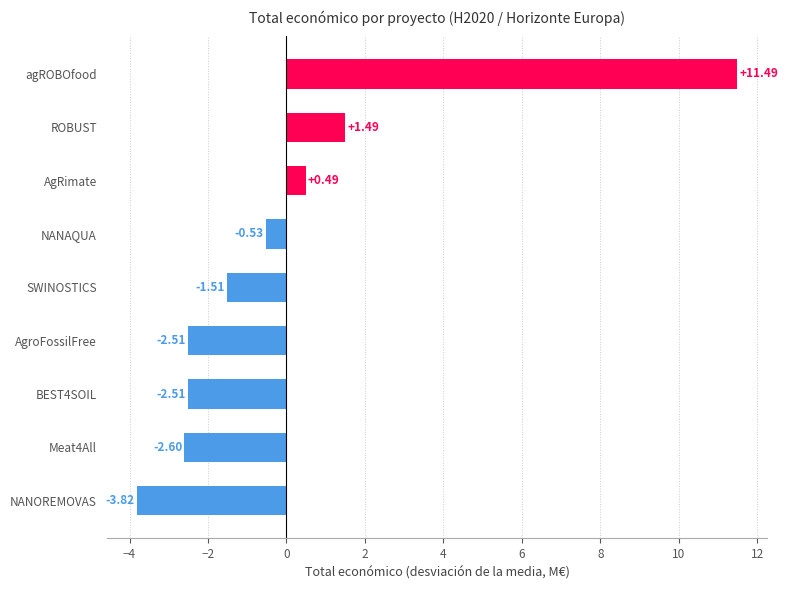

Which label corresponds to the largest value in the chart?

agROBOfood